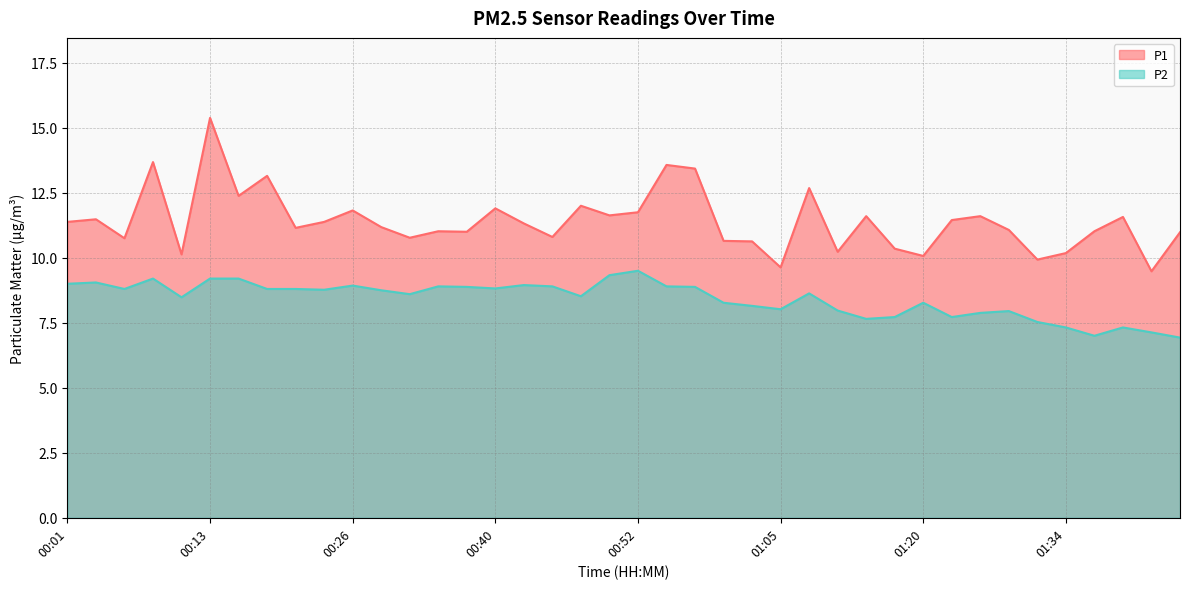

True or false: P2 and P1 cross at least once.

False